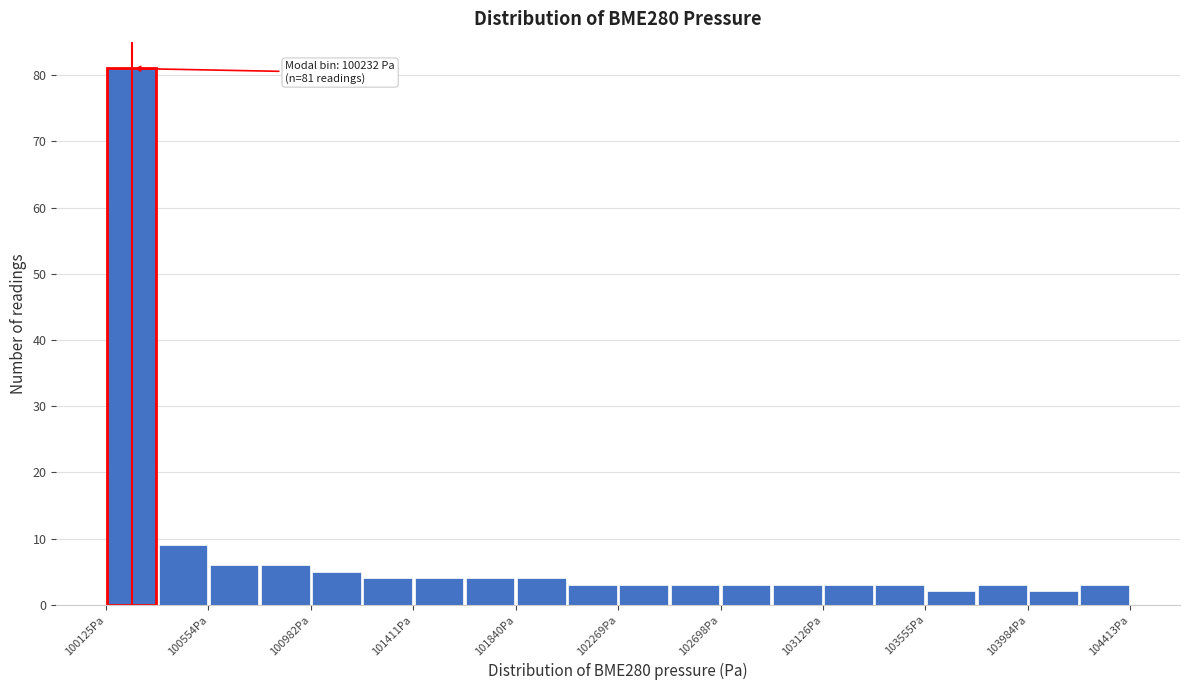

Which range on the x-axis has the tallest bar?

100100 to 100350